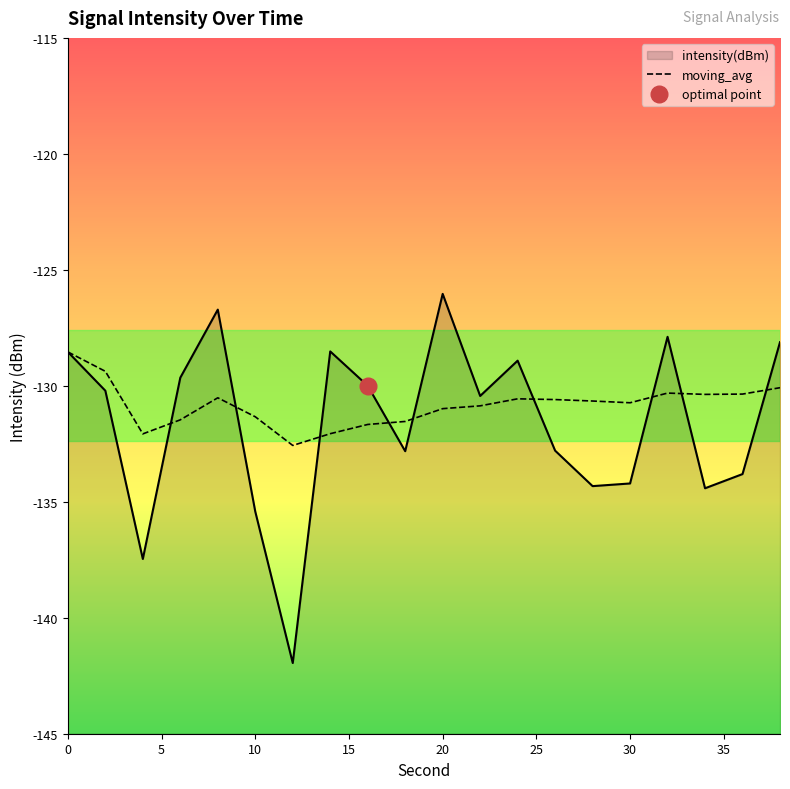

True or false: moving_avg and intensity(dBm) cross at least once.

True